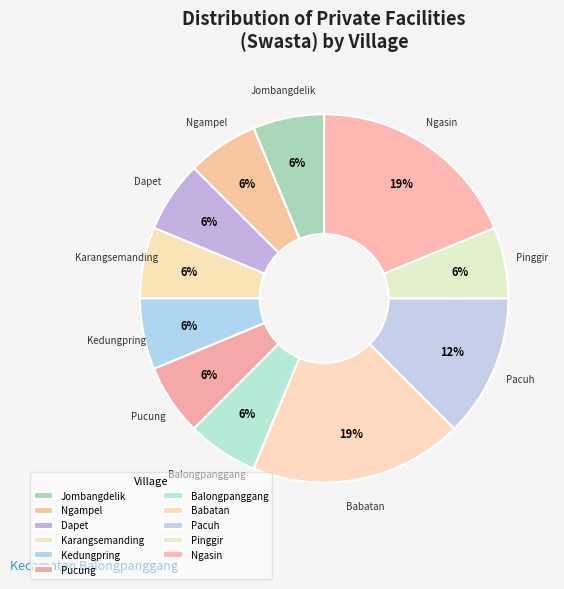

Is there a majority slice in this chart?

No